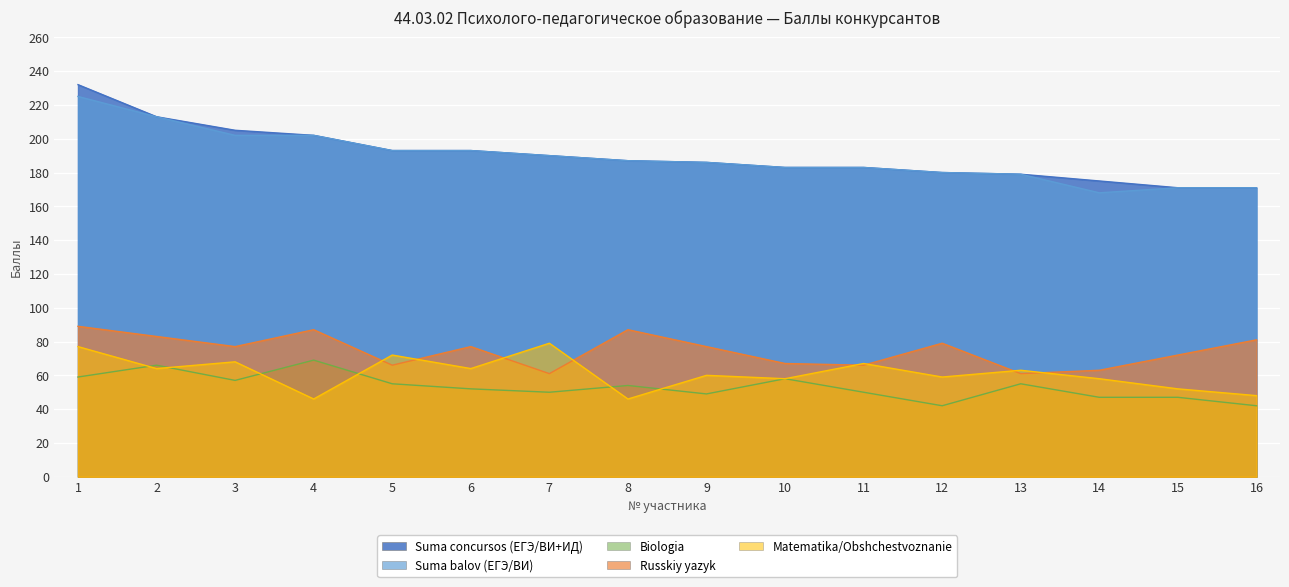

The Biologia series shows 117 at 2. True or false?

False